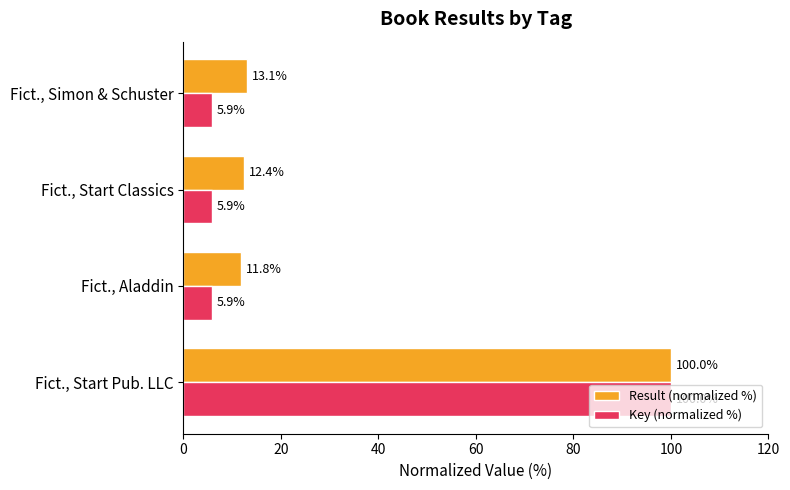

Which series has the largest range (max minus min)?

Key (normalized %)